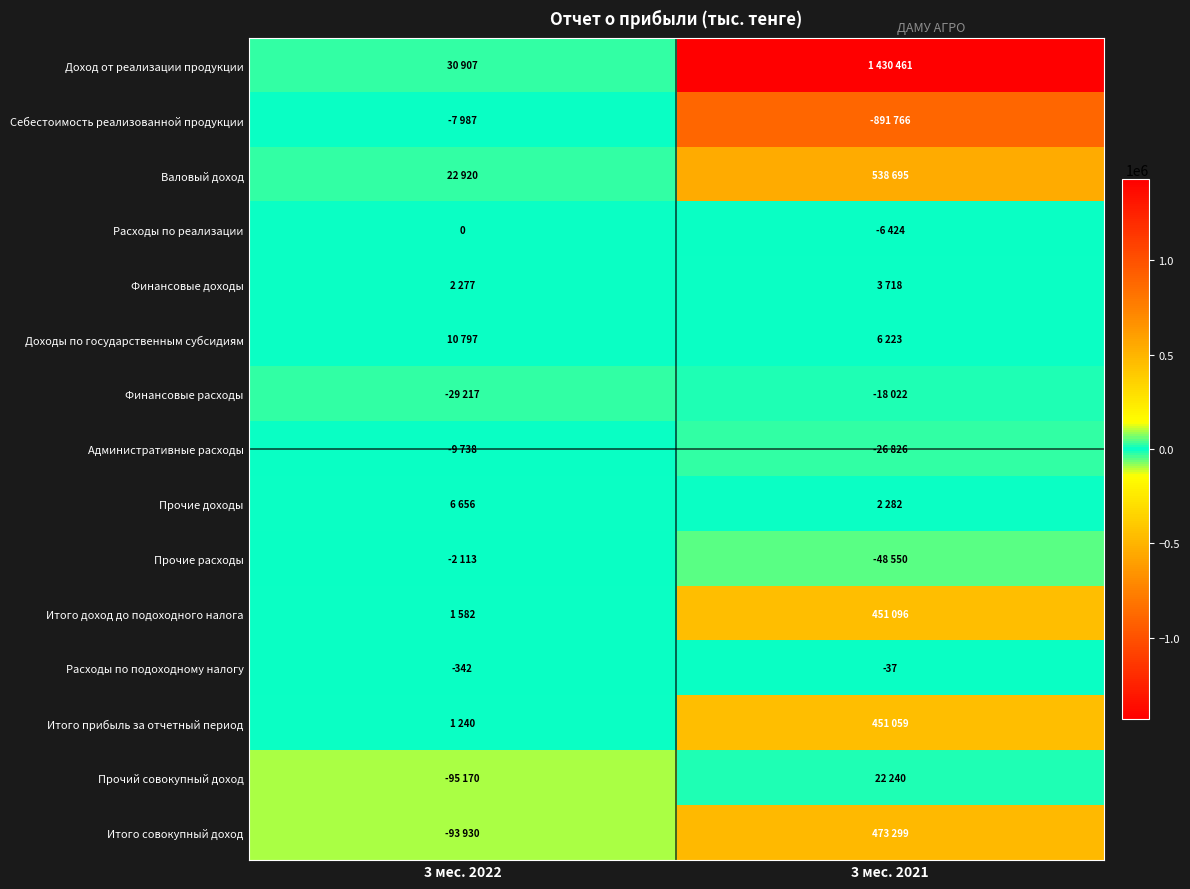

What is the sum of the Расходы по подоходному налогу values at 3 мес. 2021 and 3 мес. 2022?

-379